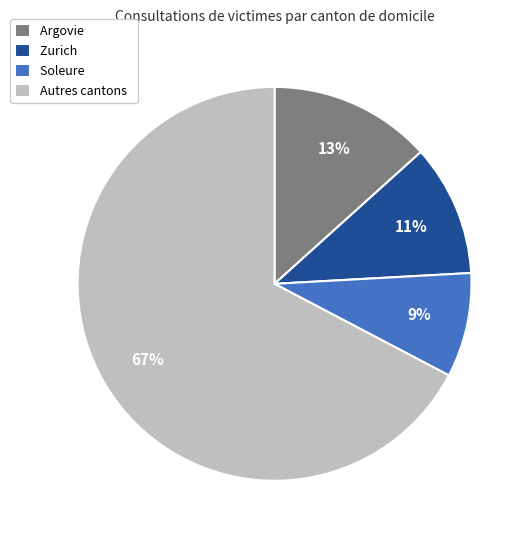

What is the smallest slice in the pie chart?

Soleure